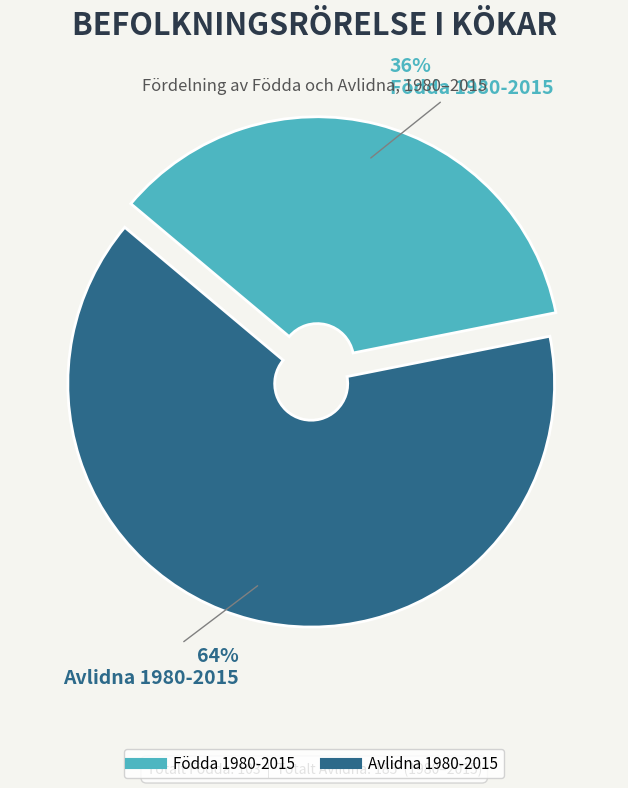

To the nearest percent, what portion does Födda represent?

36%